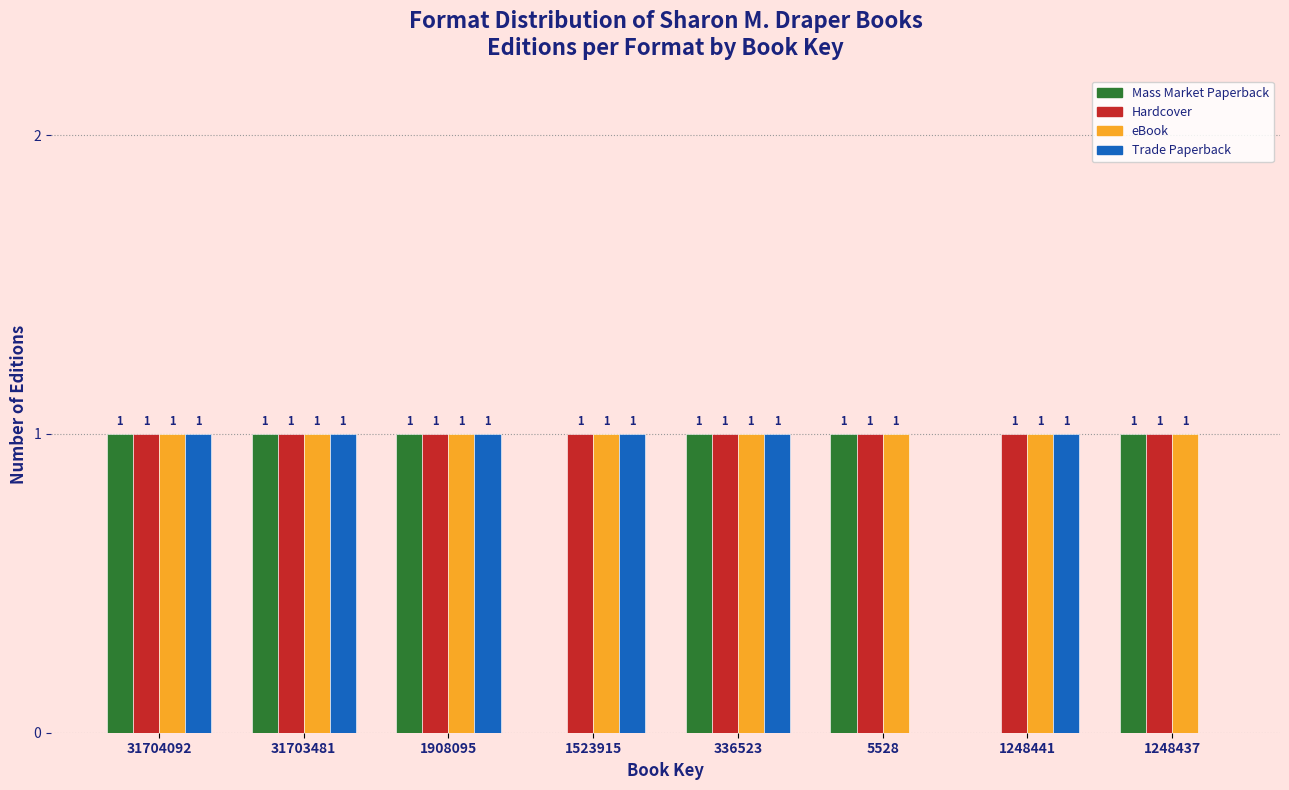

Reading right to left, what are all the values shown in this chart?

Mass Market Paperback: 1248437=1	1248441=0	5528=1	336523=1	1523915=0	1908095=1	31703481=1	31704092=1
Hardcover: 1248437=1	1248441=1	5528=1	336523=1	1523915=1	1908095=1	31703481=1	31704092=1
eBook: 1248437=1	1248441=1	5528=1	336523=1	1523915=1	1908095=1	31703481=1	31704092=1
Trade Paperback: 1248437=0	1248441=1	5528=0	336523=1	1523915=1	1908095=1	31703481=1	31704092=1